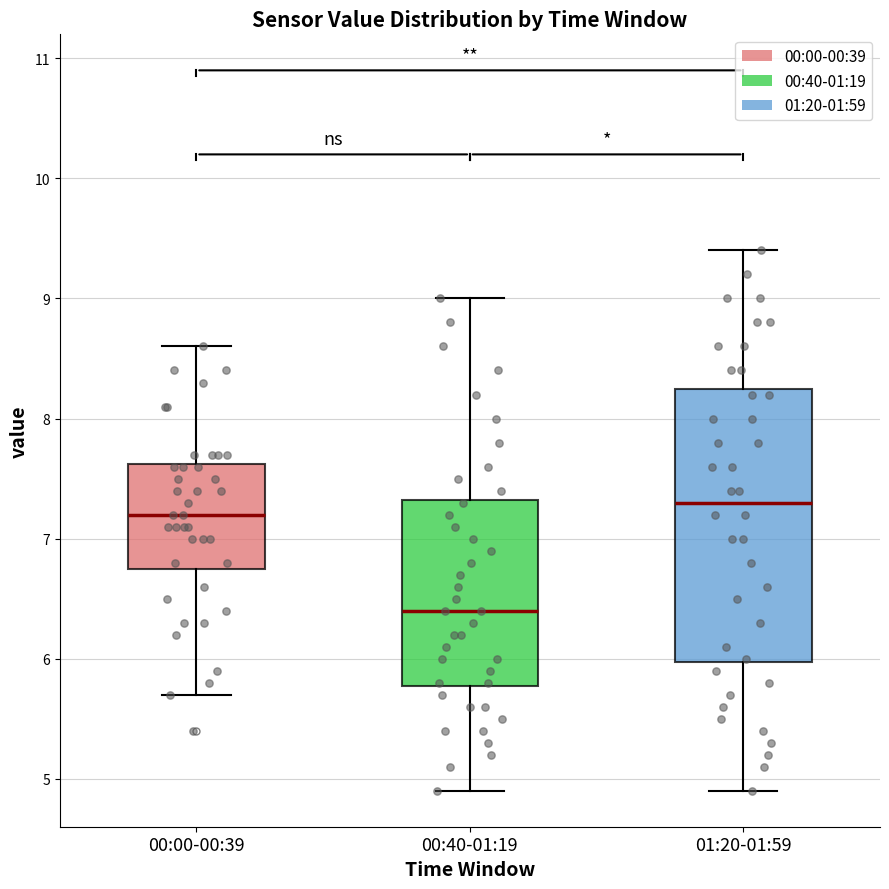

Where is the lower edge of the box for 00:40-01:19 on the y-axis? The values are not printed on the chart, so give them approximately, as read against the axis.

5.8